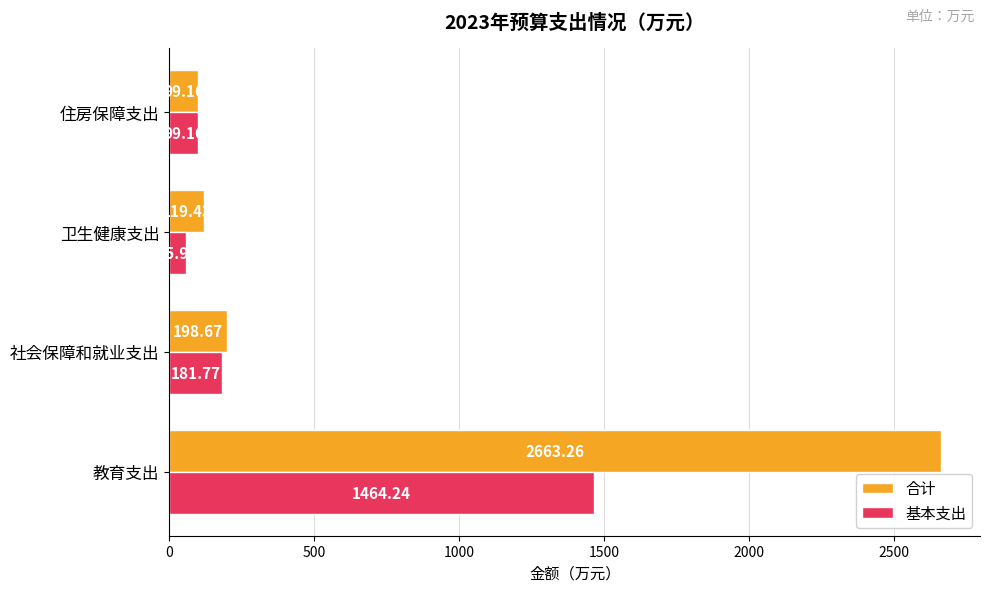

Rank the categories by 合计 value from highest to lowest.

教育支出, 社会保障和就业支出, 卫生健康支出, 住房保障支出